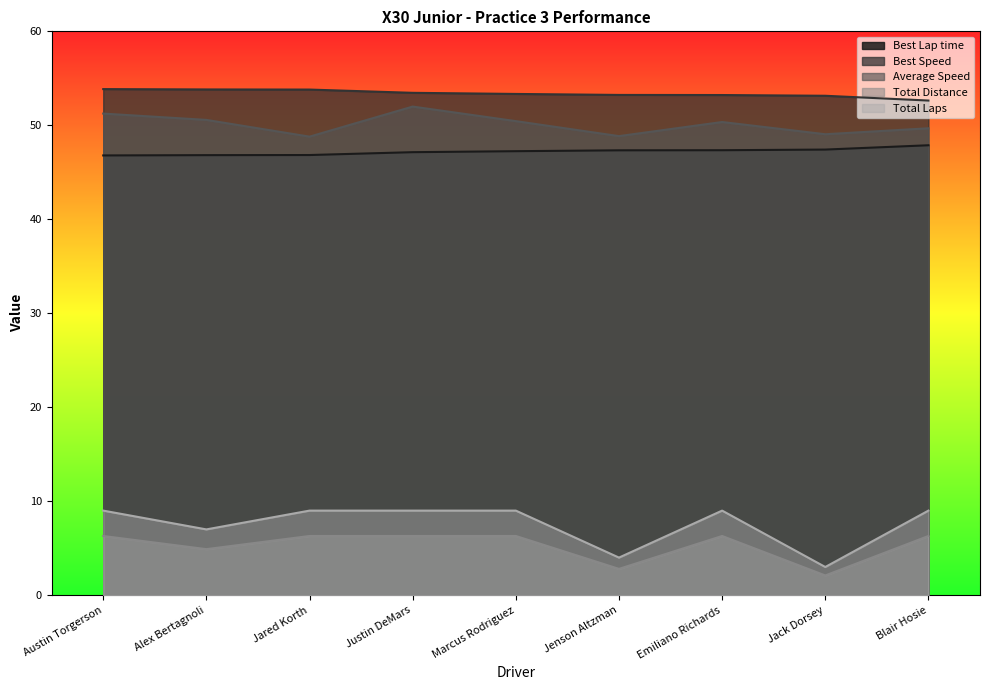

Which series changed the most between Marcus Rodriguez and Emiliano Richards?

Best Speed